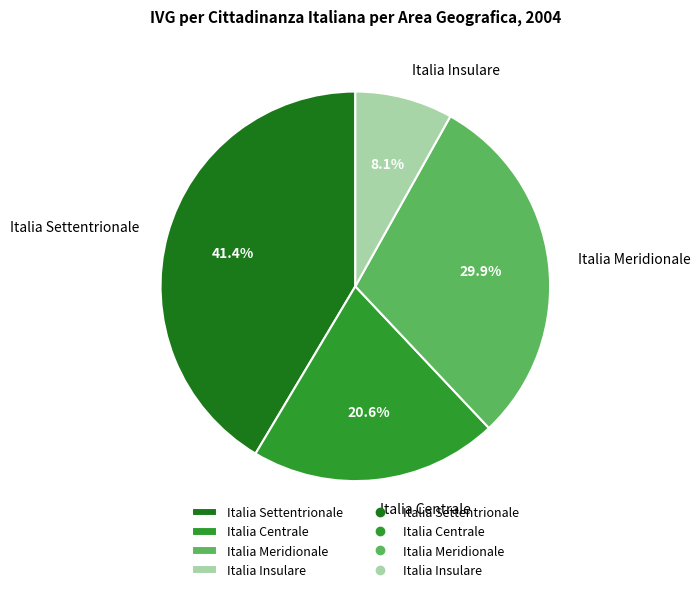

What is the smallest slice in the pie chart?

Italia Insulare